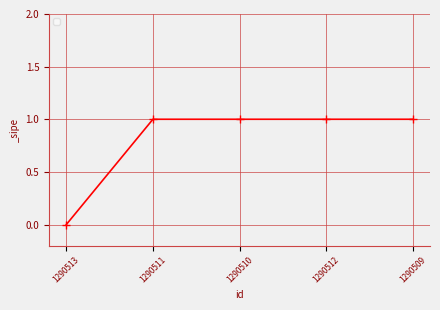

The value at 1290511 is 1. True or false?

True